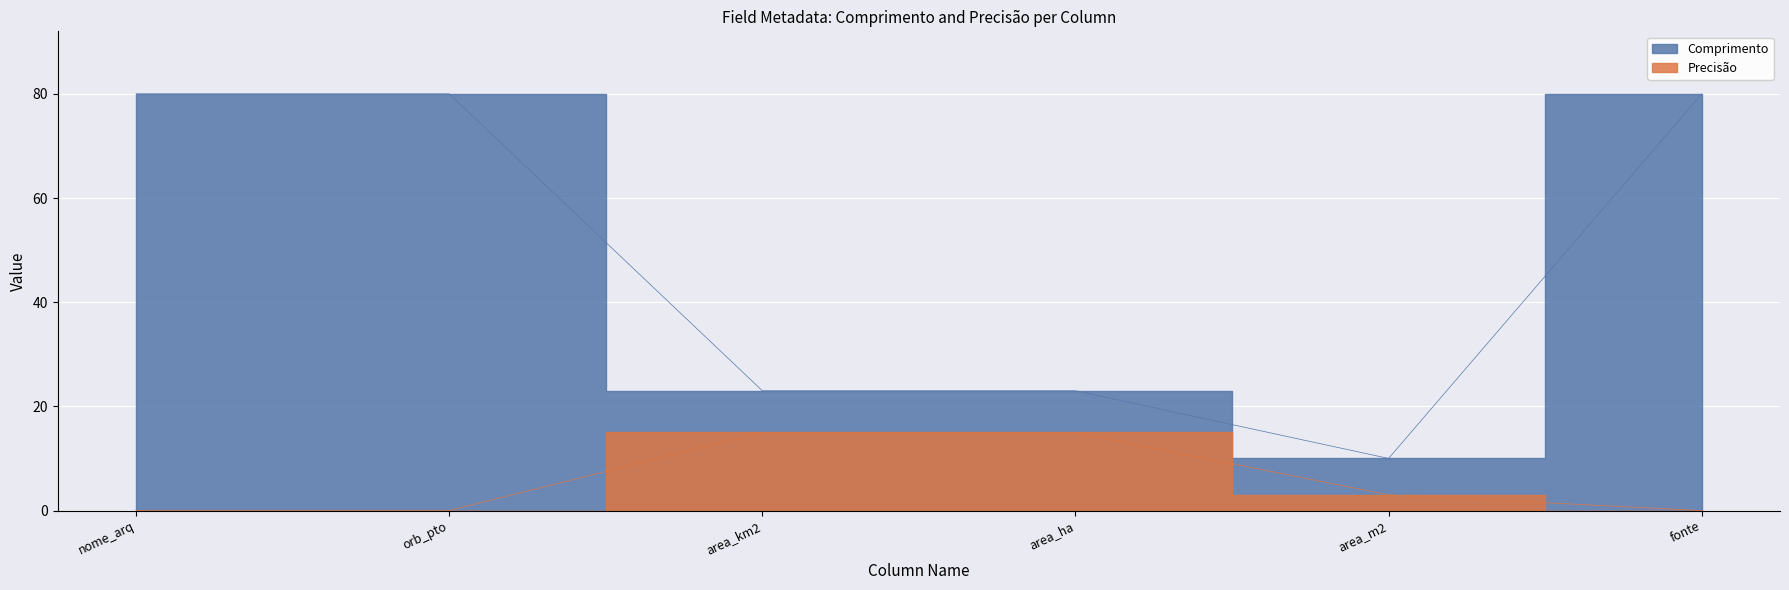

List the labels in order of Comprimento value, smallest first.

area_m2, area_km2, area_ha, nome_arq, orb_pto, fonte